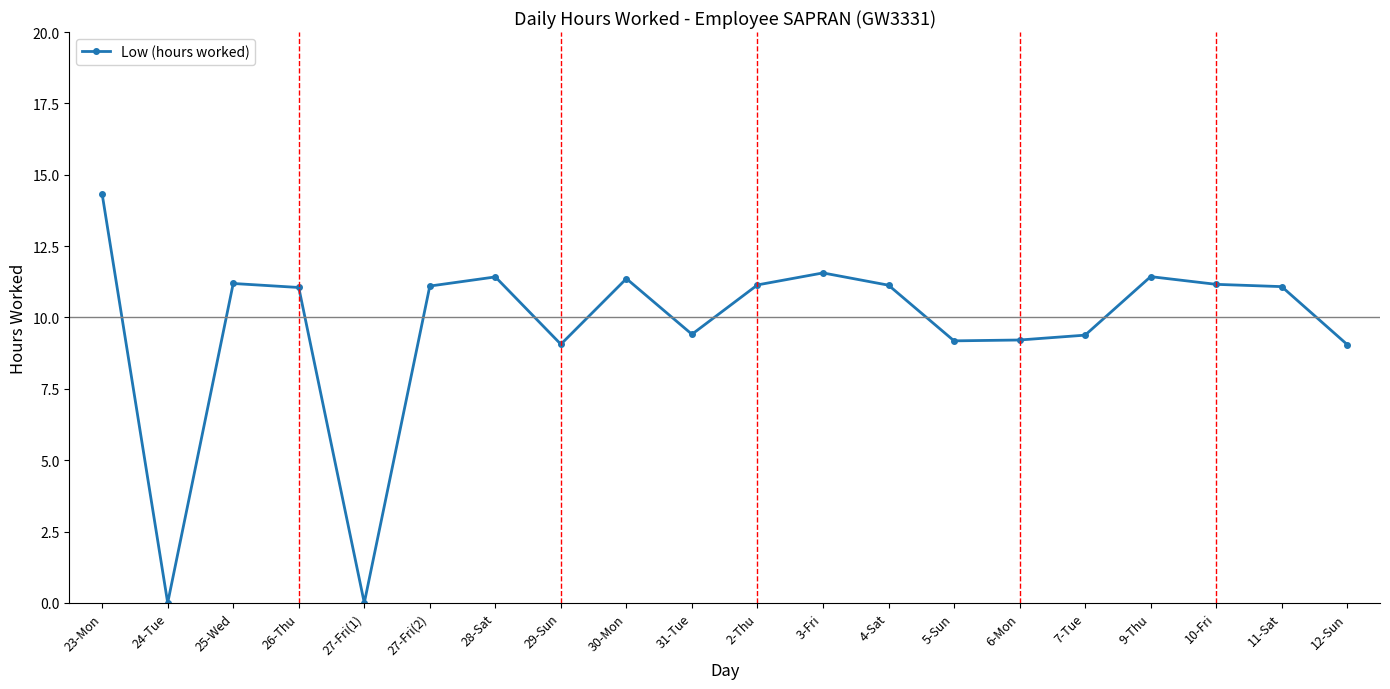

What is the average value?

9.7